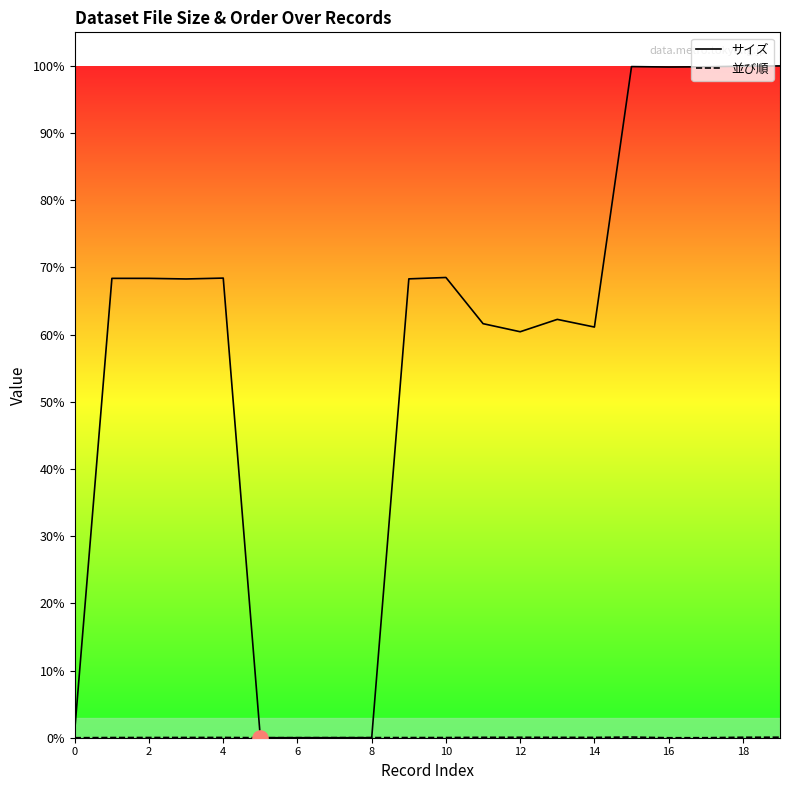

Is the value of 並び順 at 12 greater than the value of サイズ at 18?

No